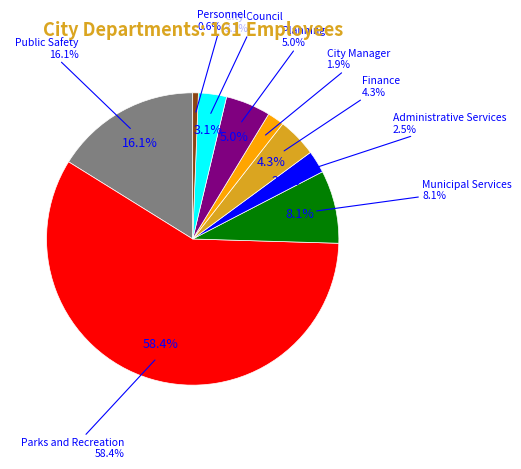

What percentage is NOT represented by City Council?

96.9%